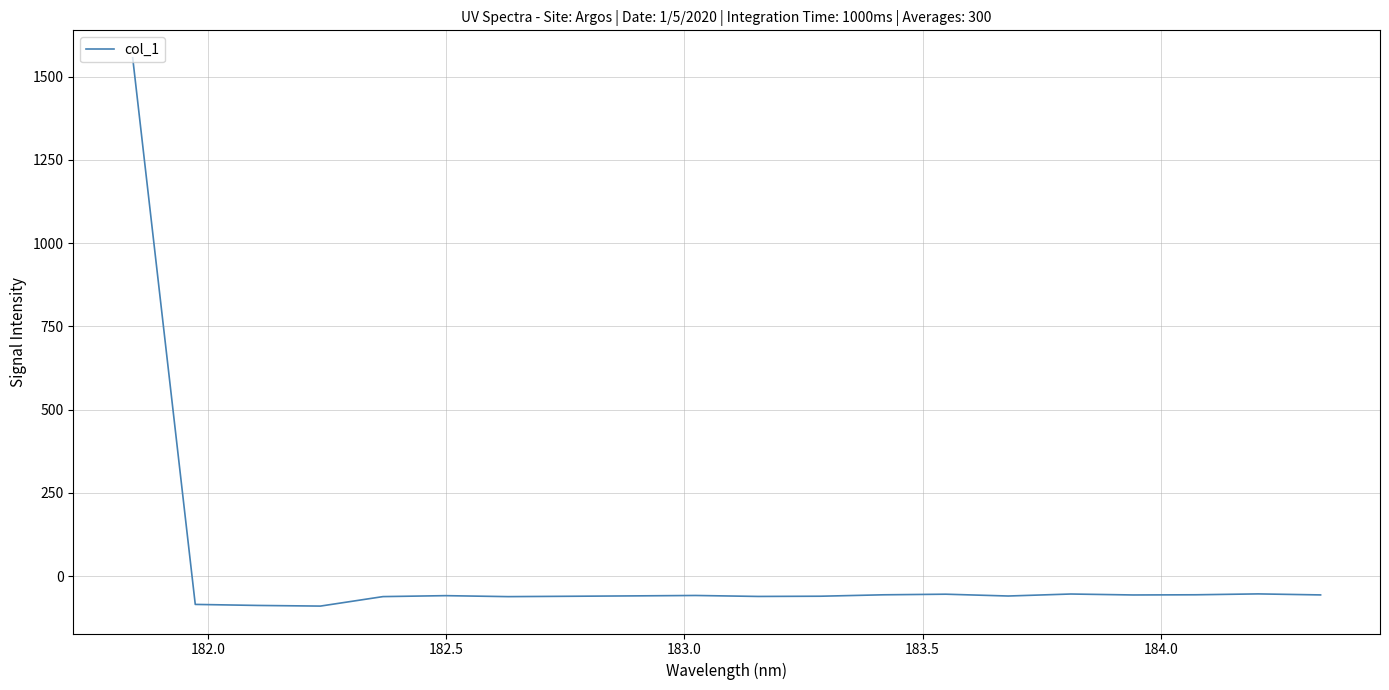

What is the minimum value shown in the chart?

-90.3